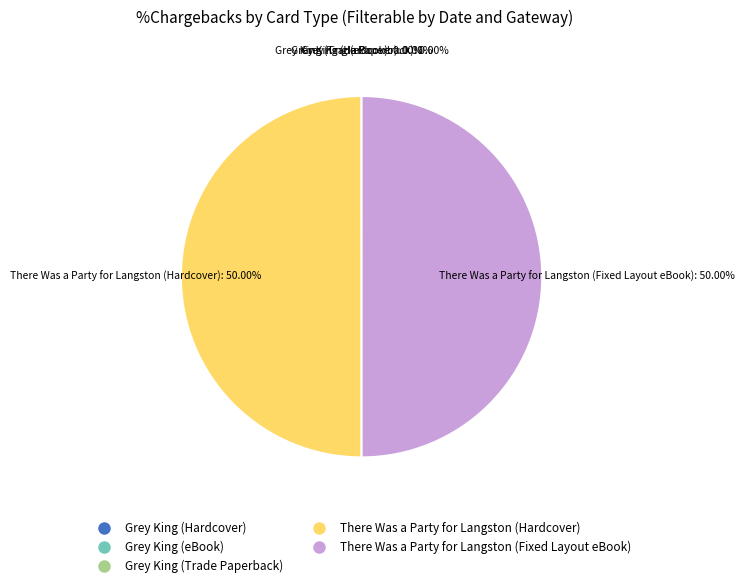

Is there a majority slice in this chart?

No